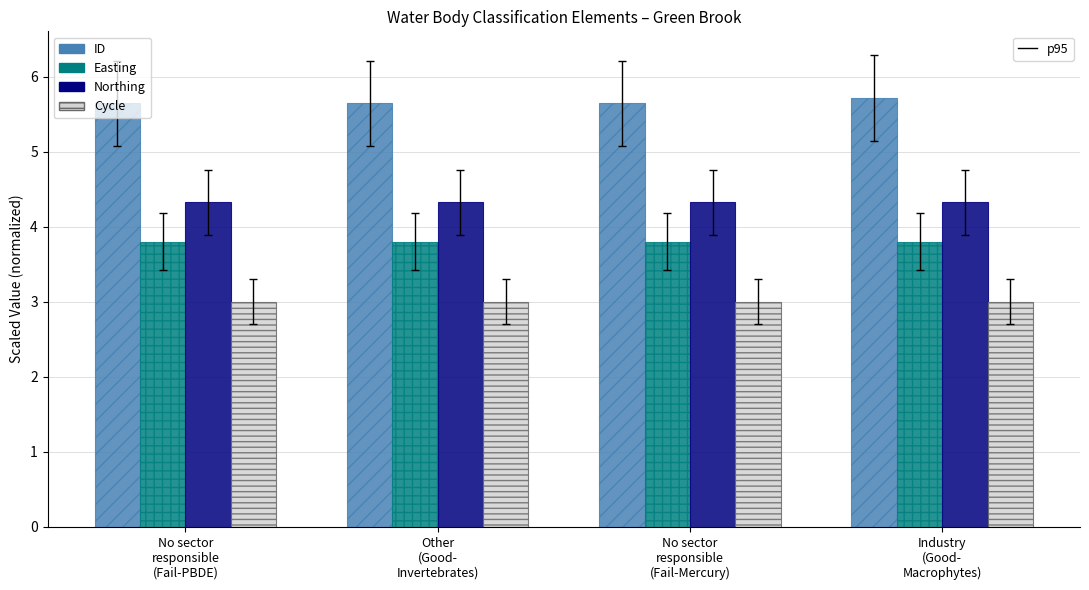

True or false: Easting has a value of 3.8 at Other
(Good-
Invertebrates).

True